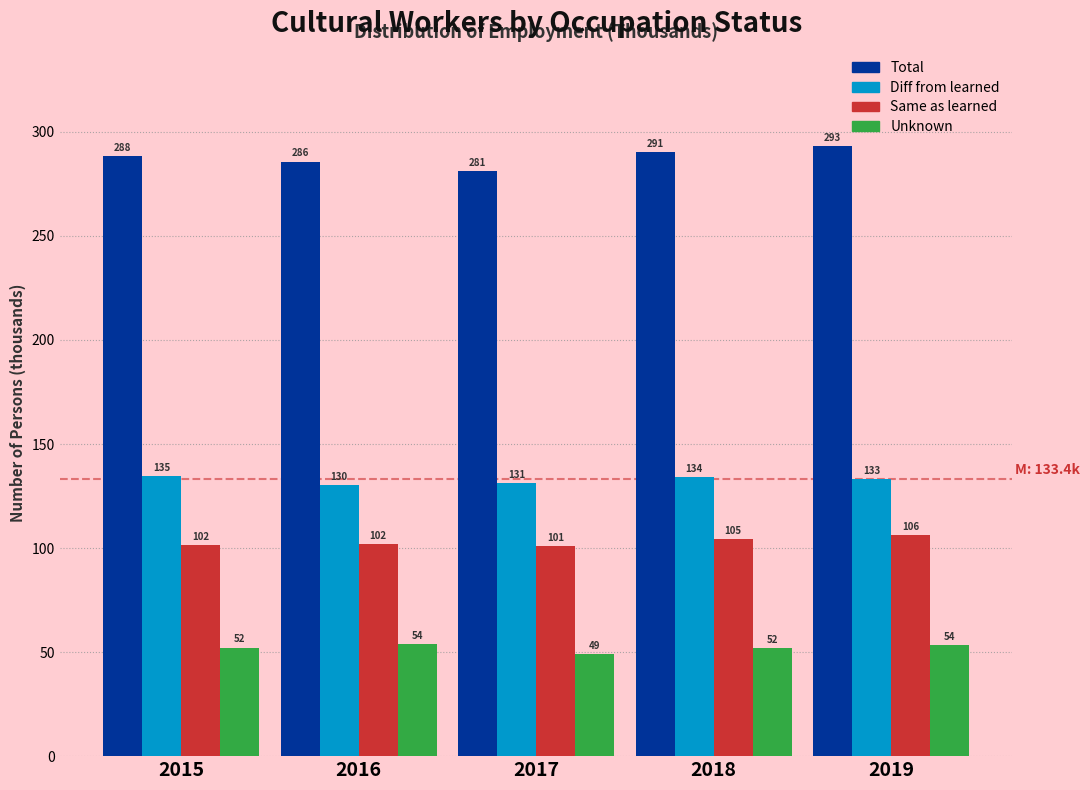

Which series has the largest range (max minus min)?

Total